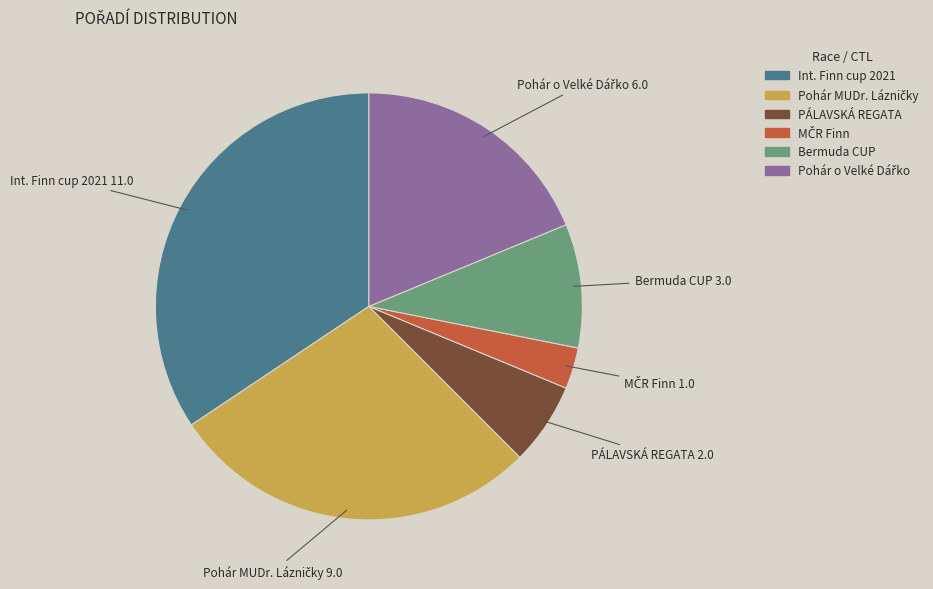

Is there any slice that represents more than half of the pie?

No